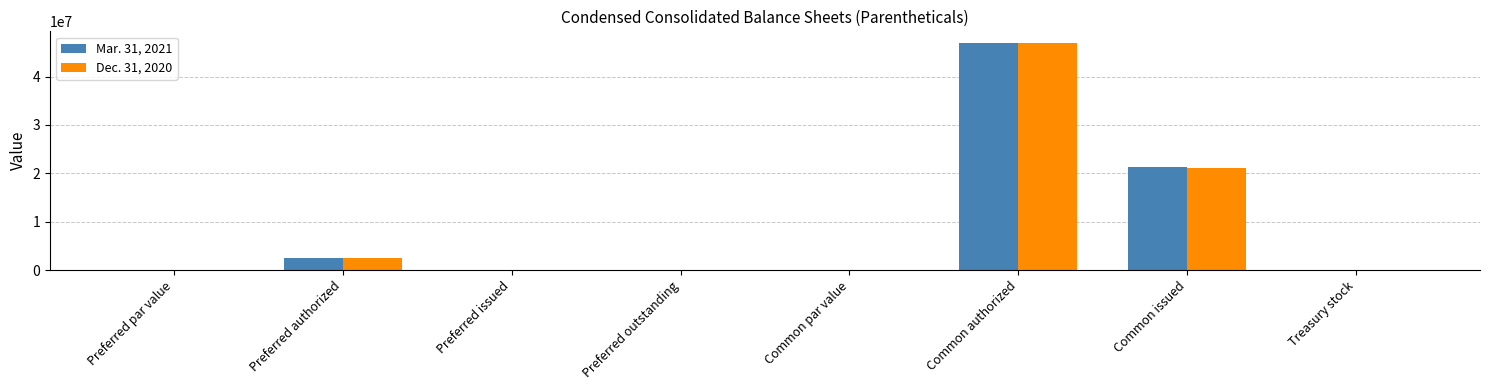

True or false: Mar. 31, 2021 has a value of 0.0 at Preferred issued.

True